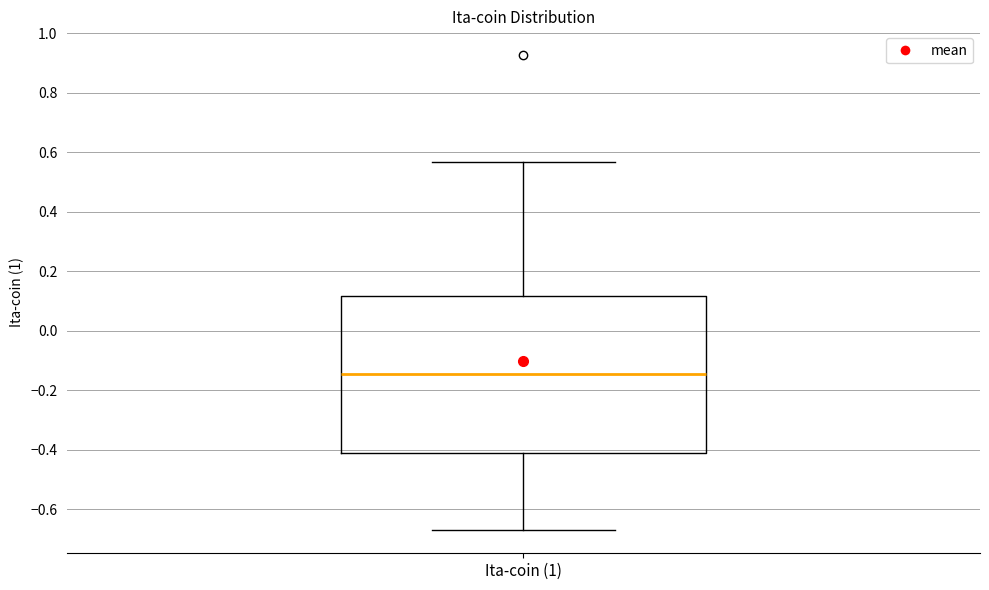

Transcribe this box plot: give where the median line is, the range the box spans, and where the two whiskers end, as read against the y-axis. The values are not printed on the chart, so give them approximately, as read against the axis.

median -0.14, box -0.42 to 0.12, whiskers -0.66 to 0.56